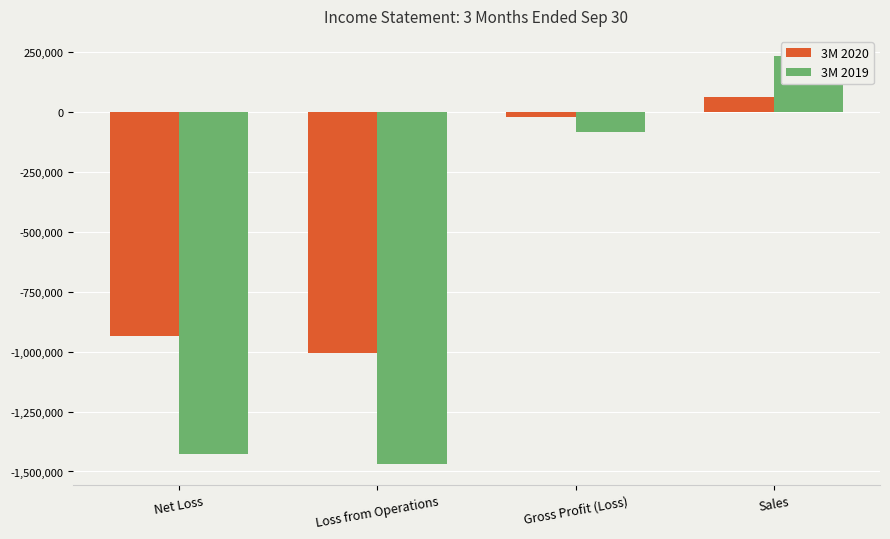

The value of 3M 2019 at Net Loss is -2259126. True or false?

False